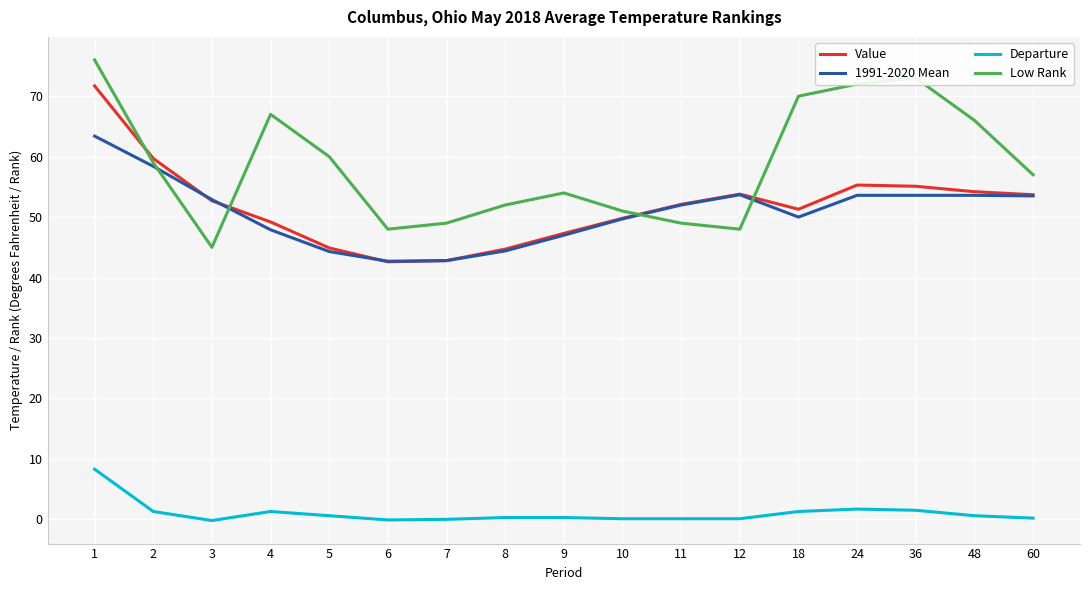

Rank the series by their maximum value, from lowest to highest.

Departure, 1991-2020 Mean, Value, Low Rank